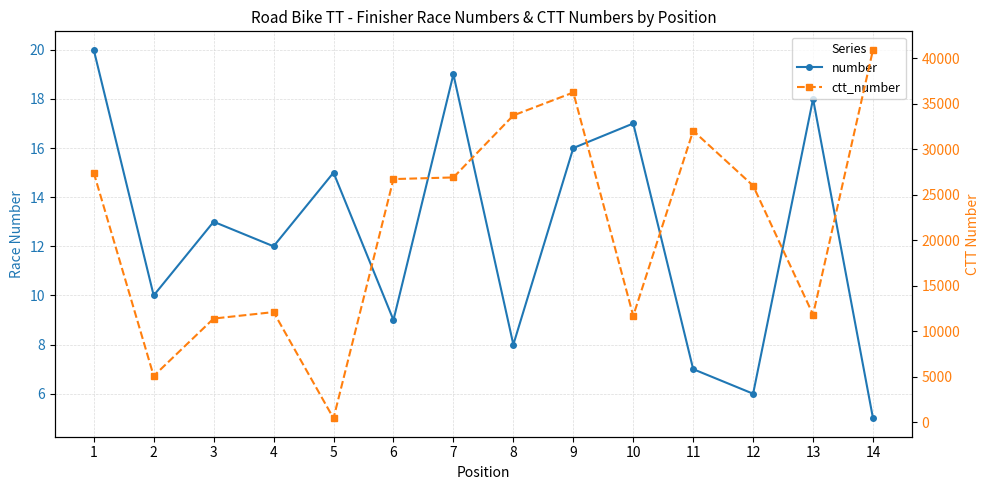

Rank the series at 6 from highest to lowest value.

ctt_number, number